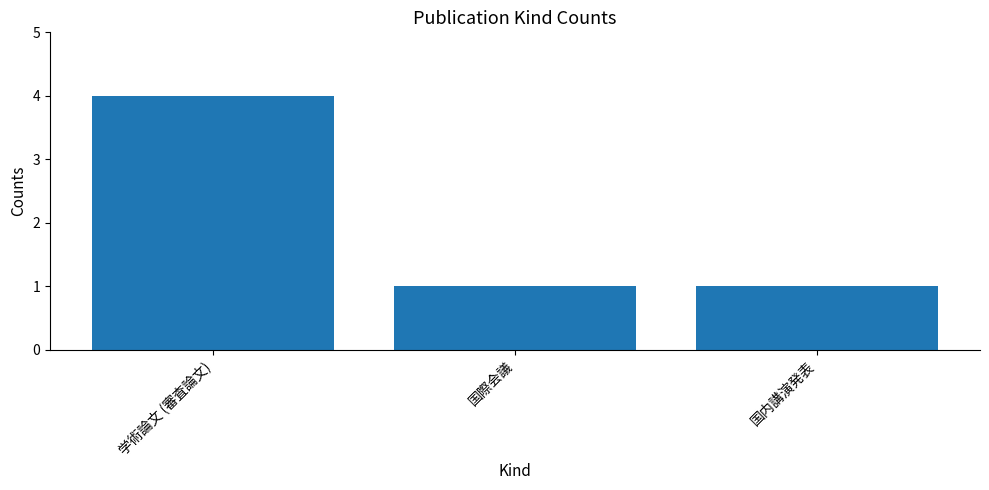

Are the bars grouped side by side (vs. stacked)?

No